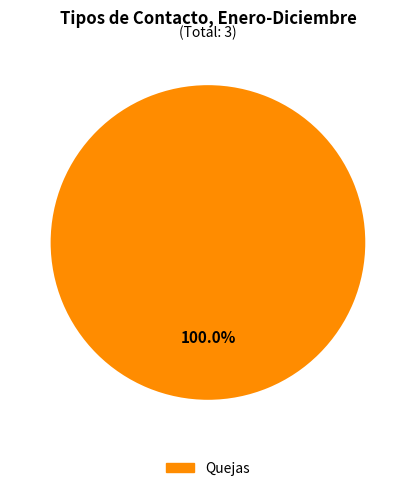

Which slice represents more than half of the pie?

Quejas